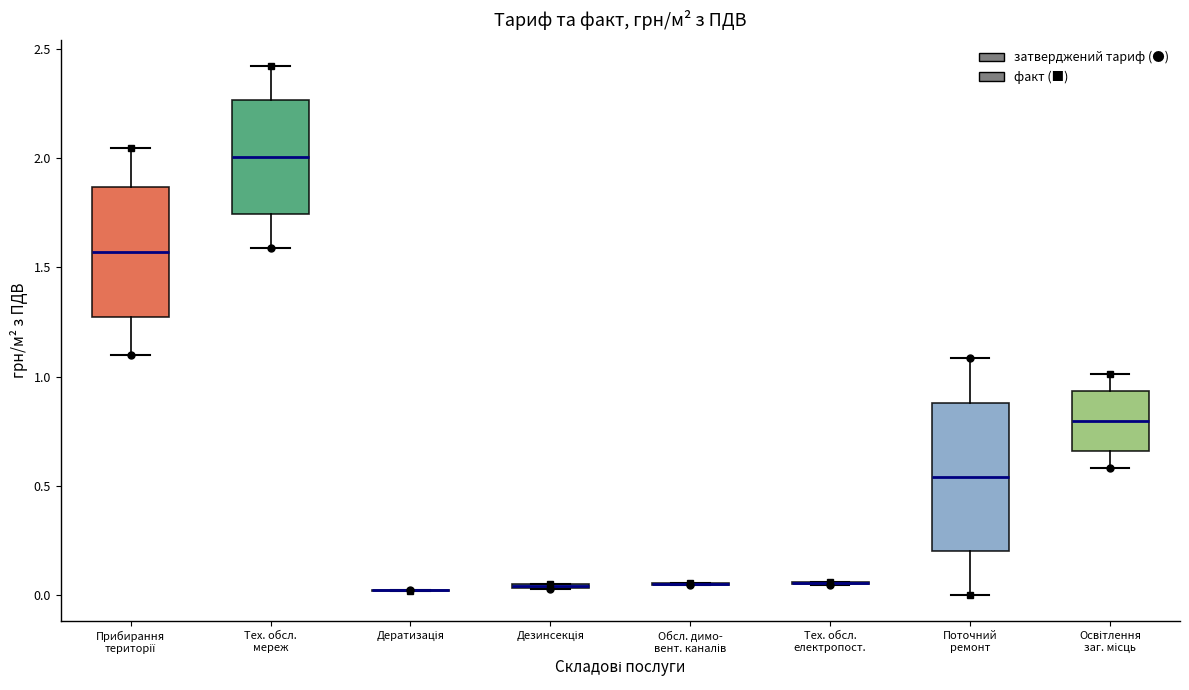

Comparing the boxes themselves (not the whiskers), which one is the tallest?

Поточний ремонт